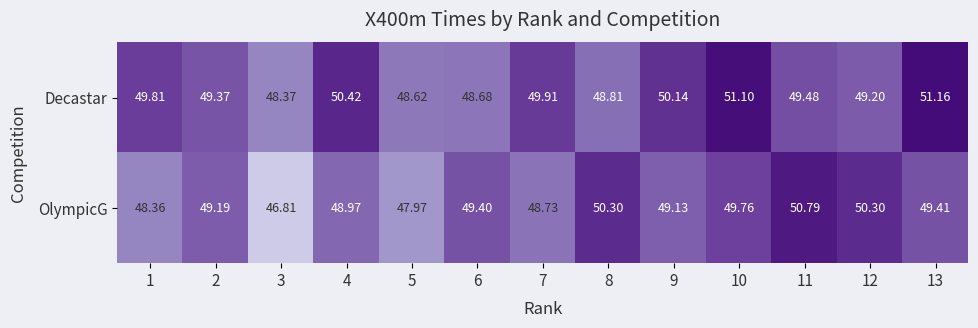

Between 5 and 7, which series saw the biggest shift?

Decastar